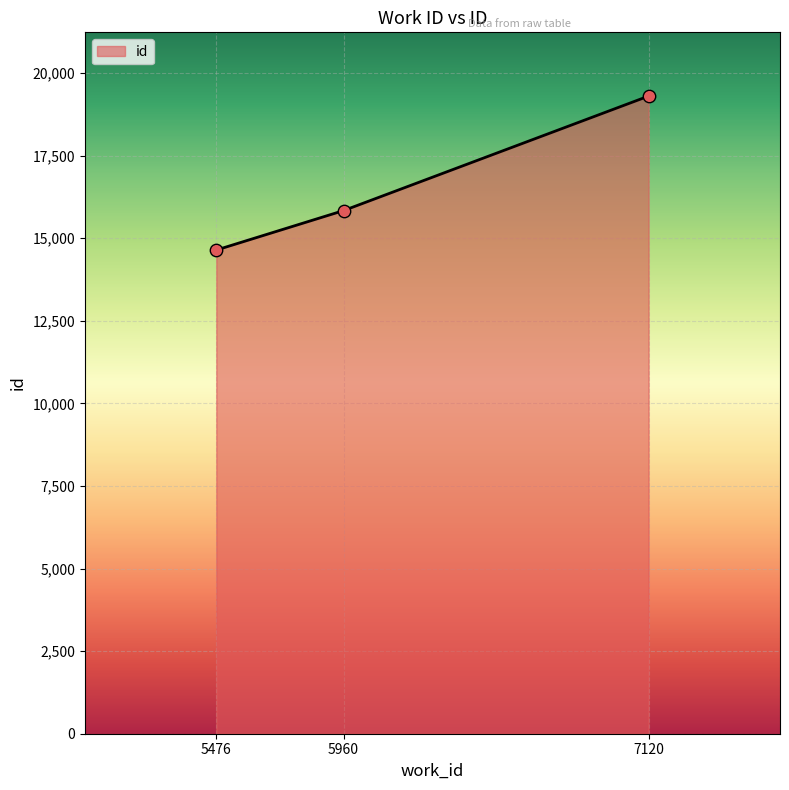

Approximately how many times larger is the value at 7120 compared to 5960?

1.2